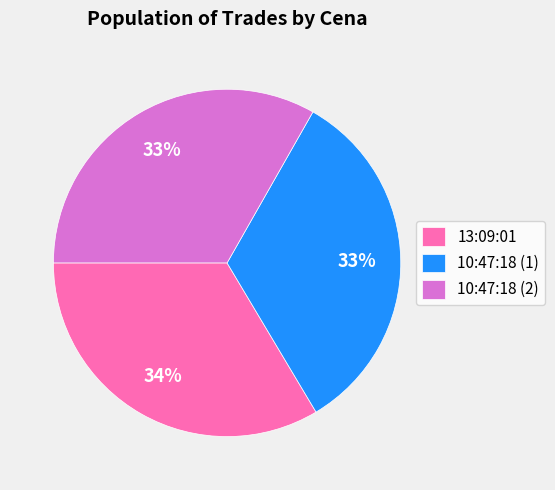

The 13:09:01 slice represents 34% of the pie. True or false?

True